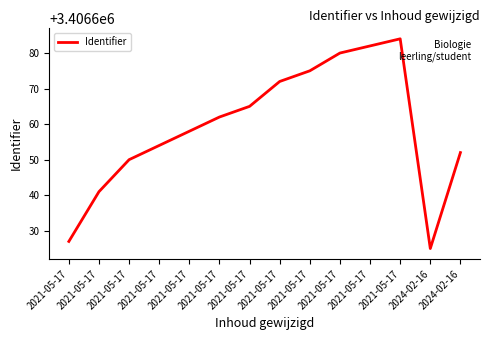

How many values are below 3406662?

7